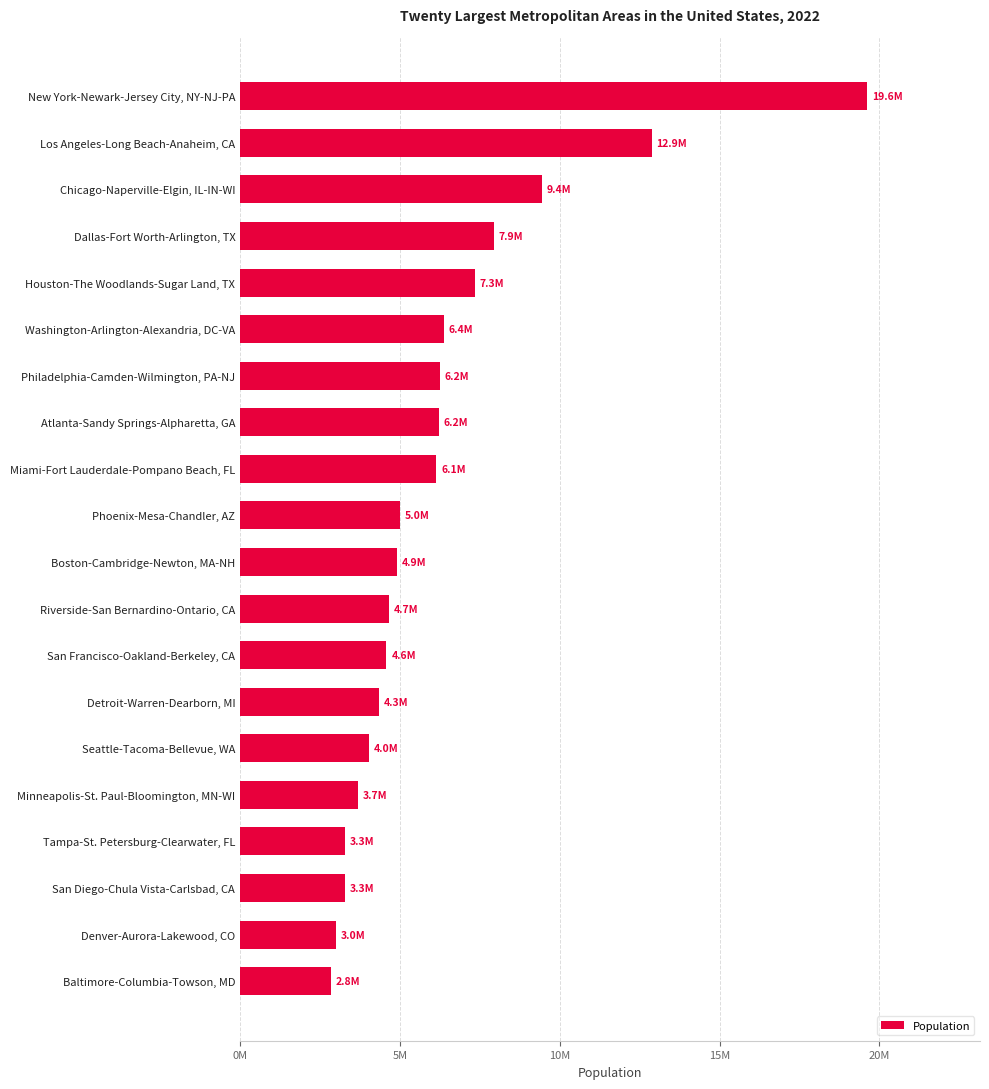

What is the average value?

6290950